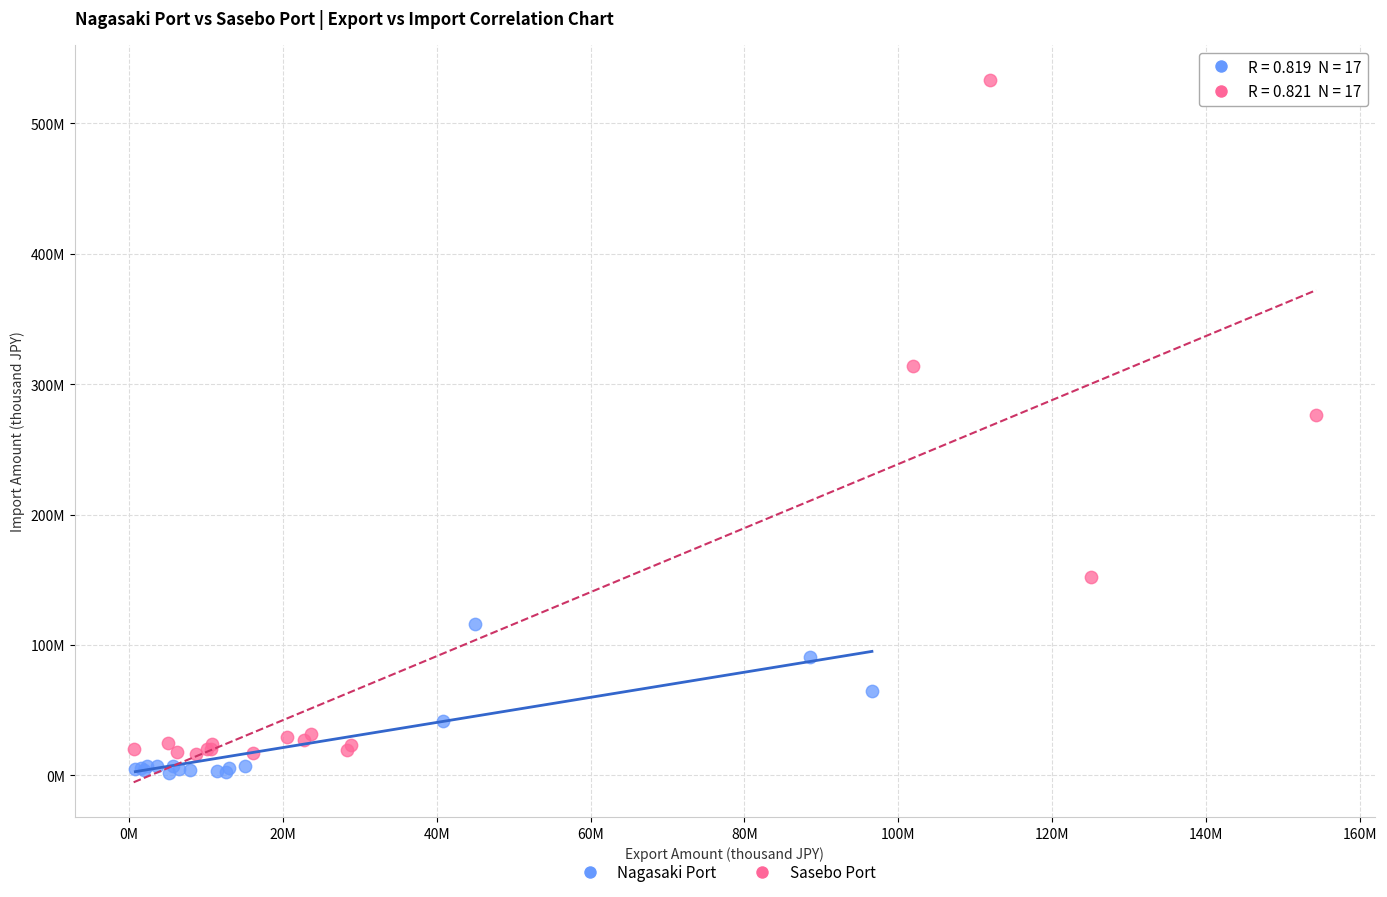

Which series contains the highest Y value?

Sasebo Port